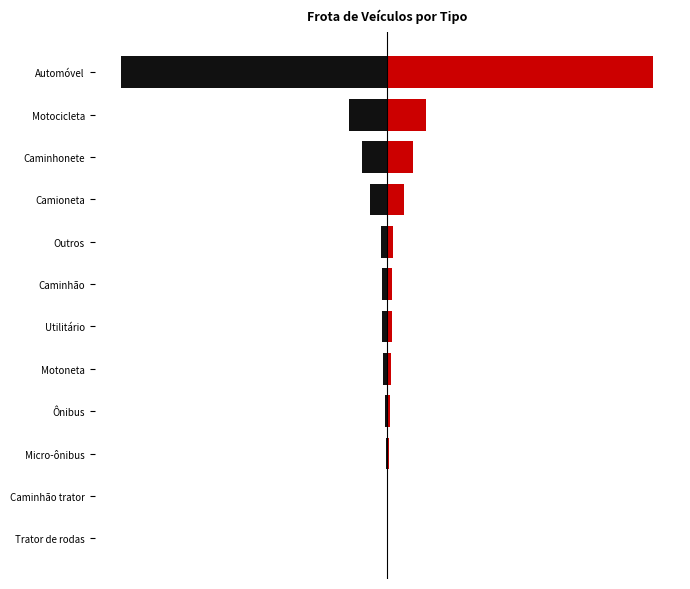

Where does the data first go above 11751?

Outros